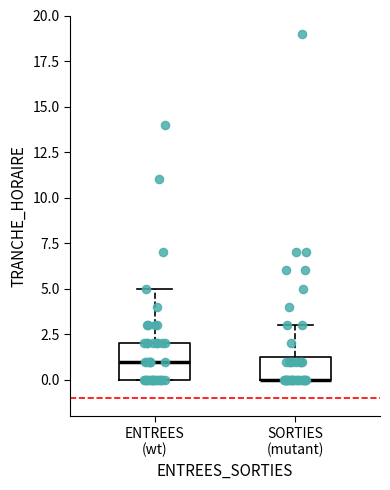

Reading left to right, read every box against the y-axis: the position of its median line, the range the box covers, and the ends of its whiskers. The values are not printed on the chart, so give them approximately, as read against the axis.

ENTREES (wt): median 1.0, box 0.0 to 2.0, whiskers 0.0 to 5.0
SORTIES (mutant): median 0.0 (drawn on the box's lower edge), box 0.0 to 1.5, whiskers 0.0 to 3.0